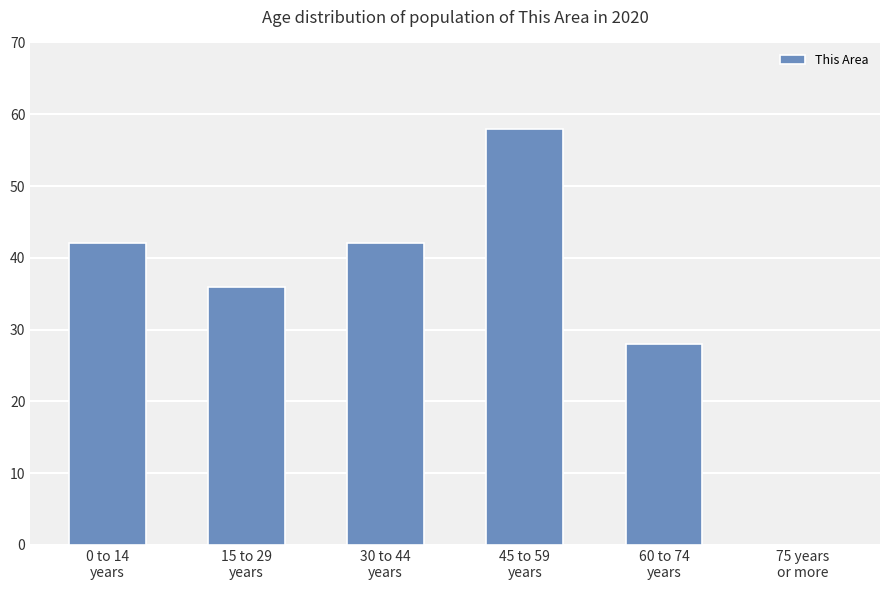

How many distinct data groups are displayed?

1